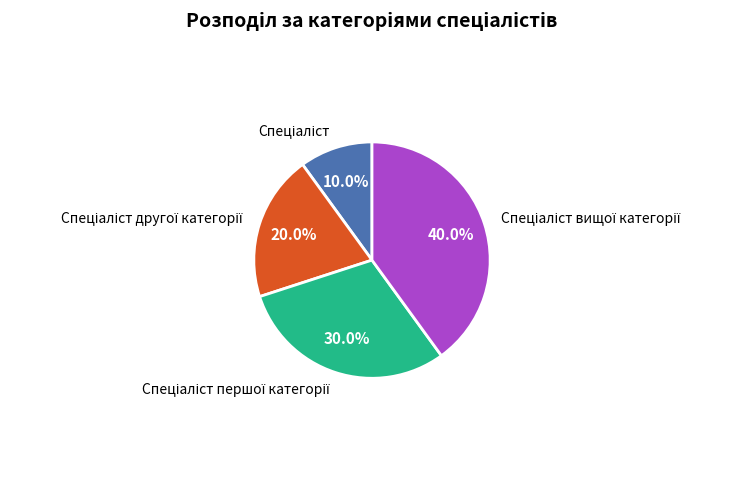

Is there any slice that represents more than half of the pie?

No